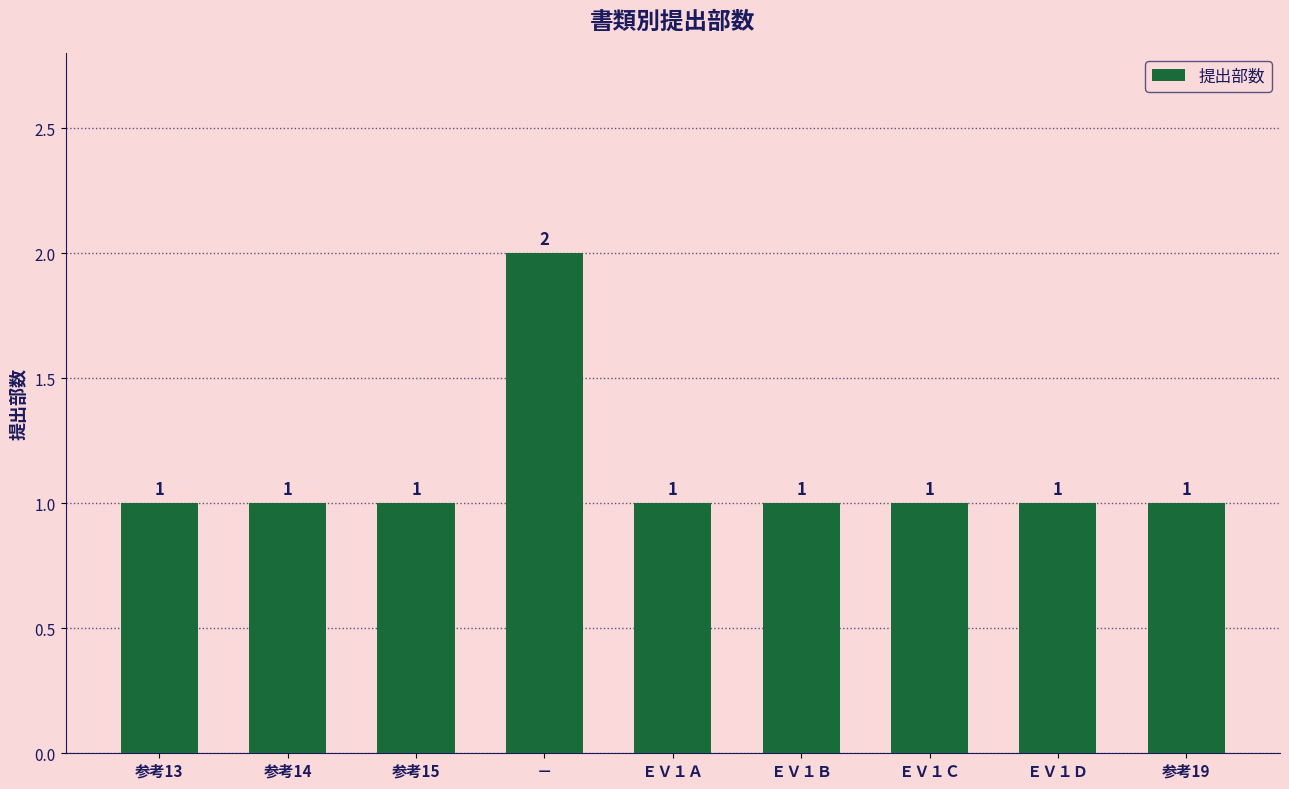

Count the values in the range 1 to 2.

9